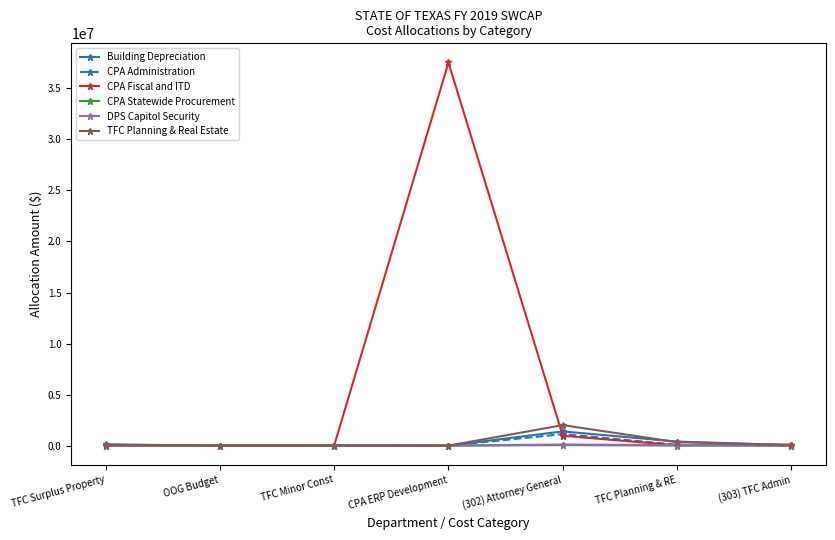

Which series has the largest range (max minus min)?

CPA Fiscal and ITD